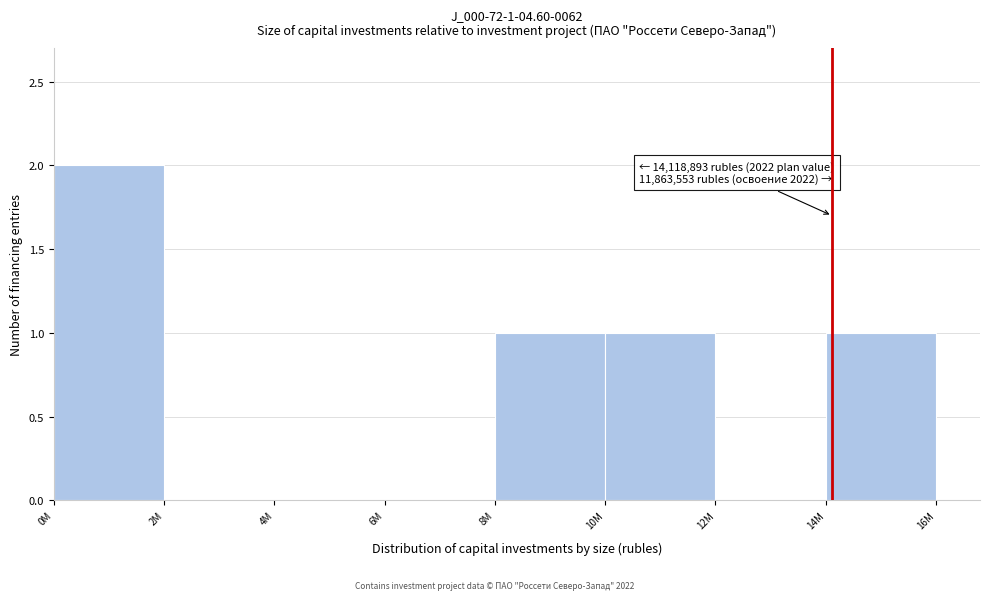

Reading left to right, list all the values displayed in this chart.

0M=2	2M=0	4M=0	6M=0	8M=1	10M=1	12M=0	14M=1